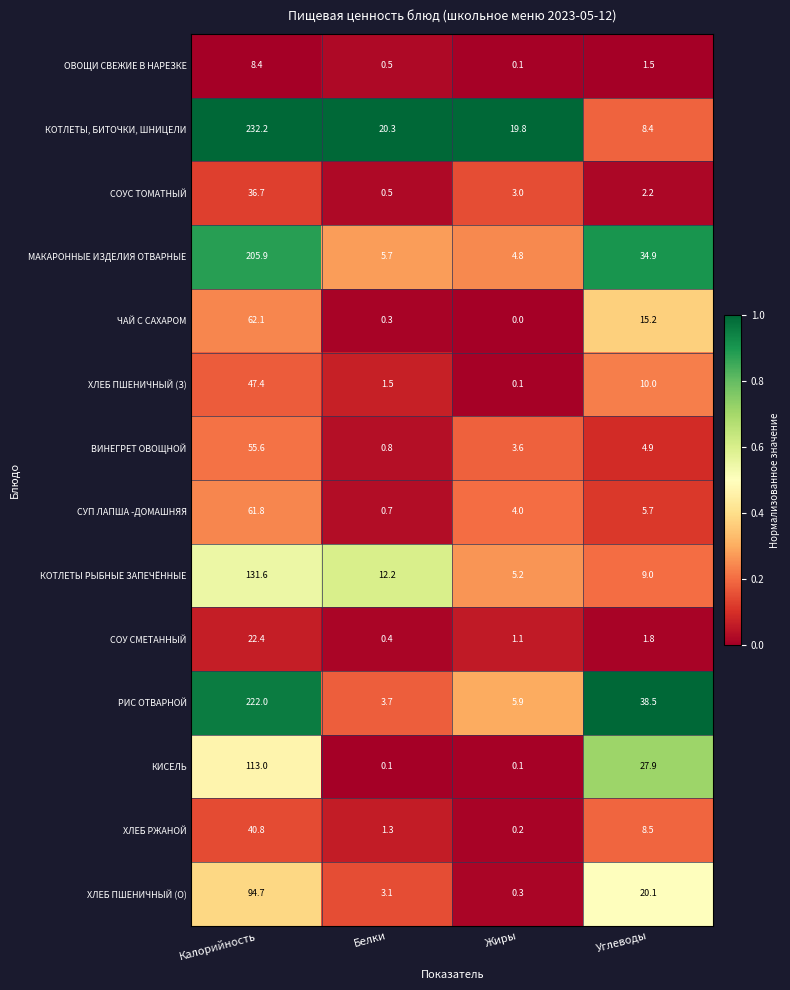

The ХЛЕБ ПШЕНИЧНЫЙ (О) series shows 94.7 at Калорийность. True or false?

True